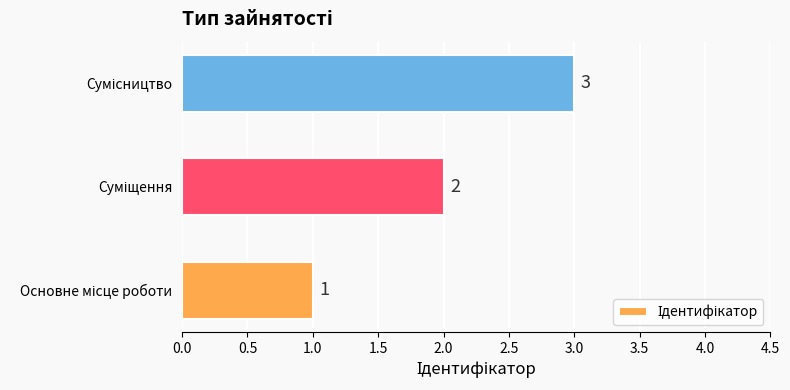

How many distinct data groups are displayed?

1